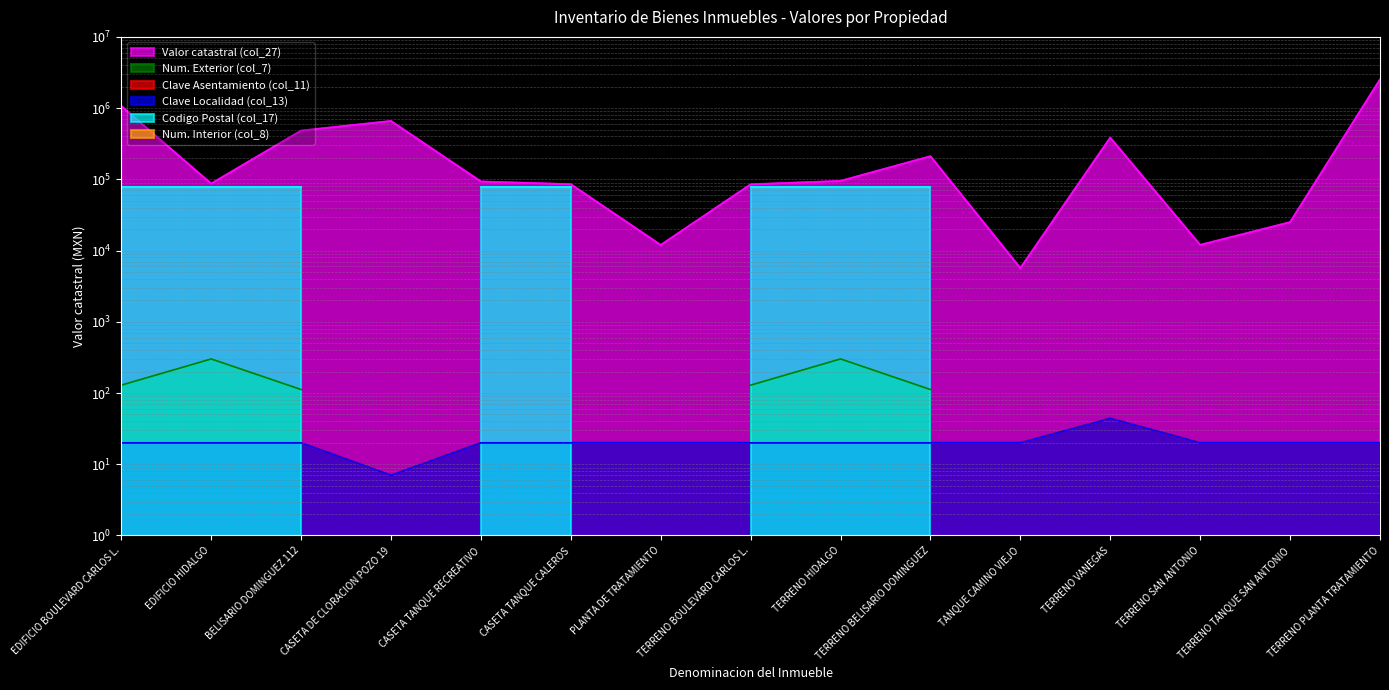

Which has a higher value, TERRENO PLANTA TRATAMIENTO or TERRENO BOULEVARD CARLOS L.?

TERRENO PLANTA TRATAMIENTO